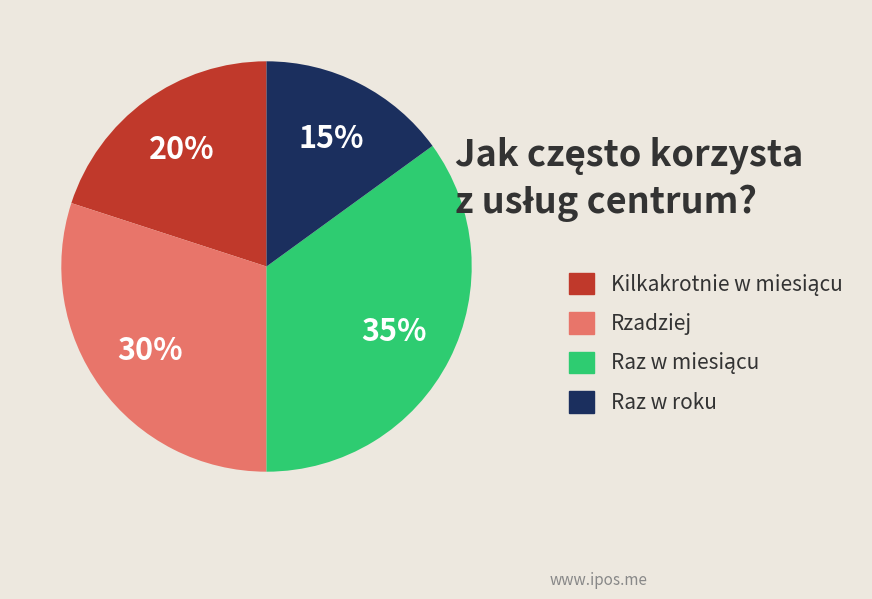

Is the sum of Rzadziej and Raz w roku greater than half?

No